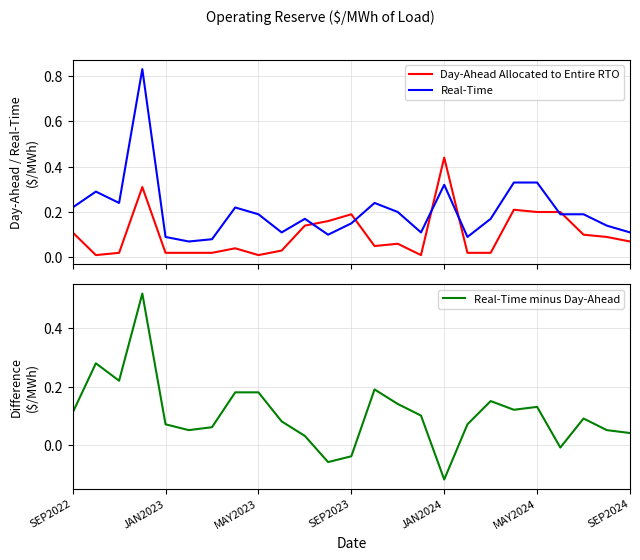

True or false: Real-Time minus Day-Ahead and Real-Time intersect in this chart.

False